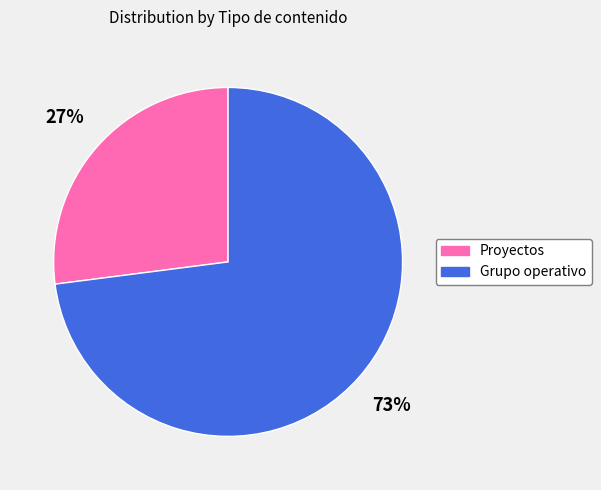

Is it true that Grupo operativo is 9% of the pie?

False